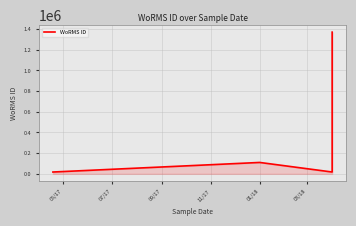

What is the difference between the maximum and minimum values?

1352648